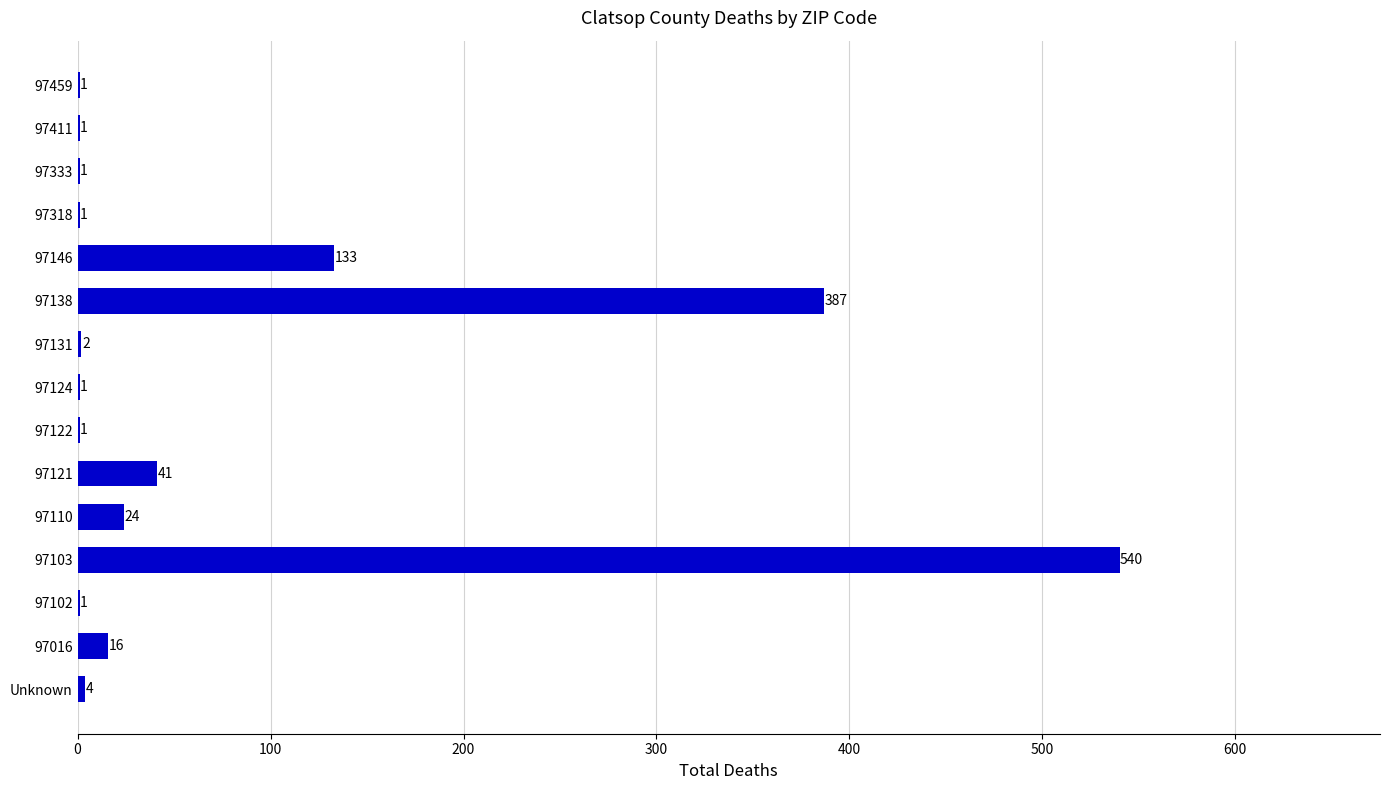

At which category does the chart reach its peak across all series?

97103